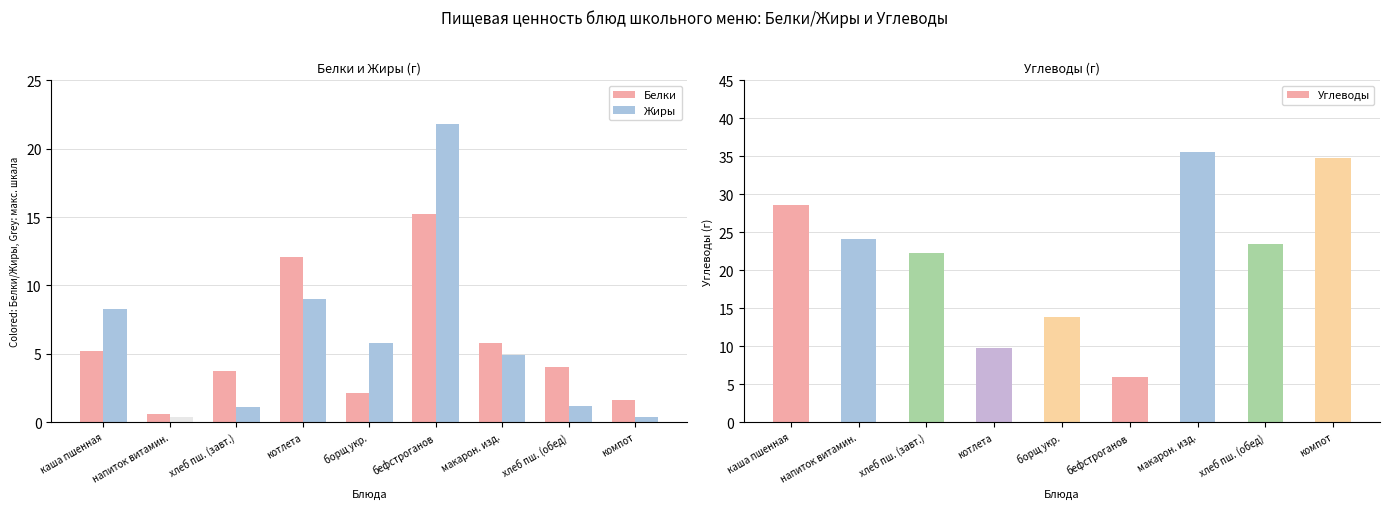

How many groups of bars are there?

9